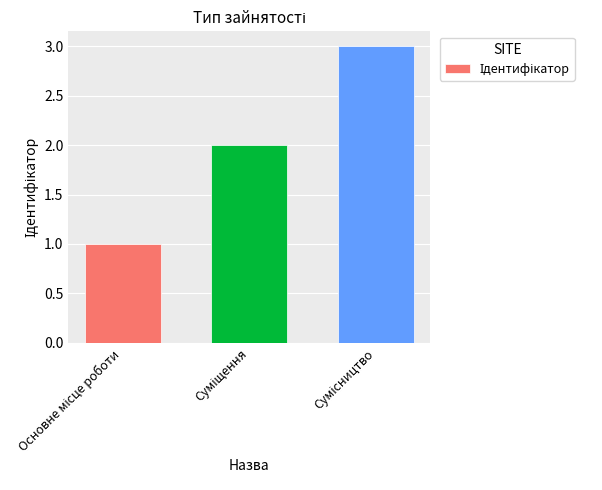

What is the greatest value displayed?

3